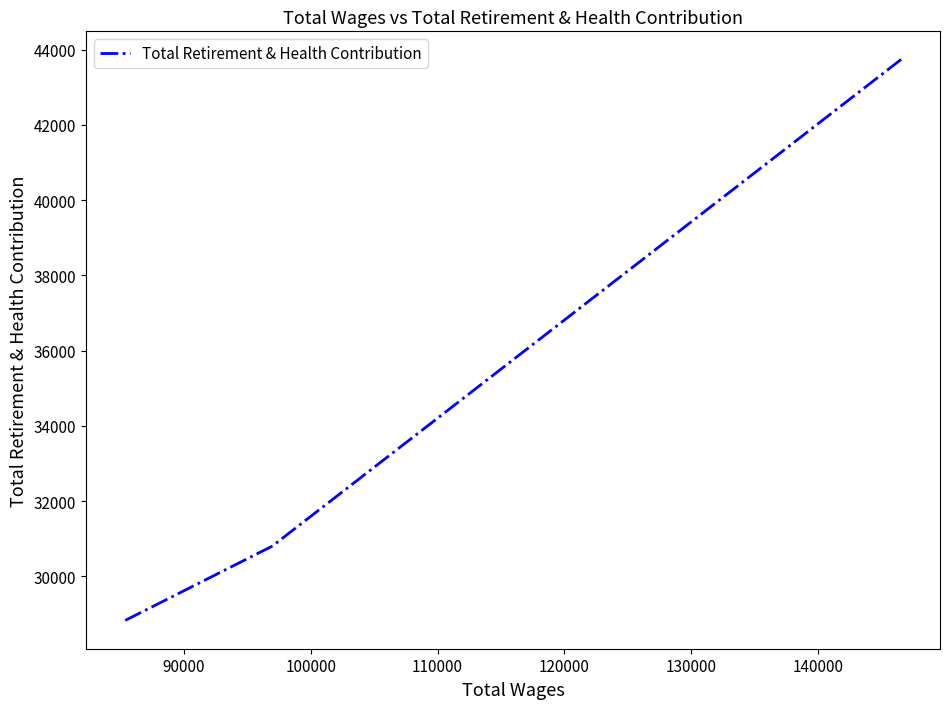

How many values are between 28825 and 43741?

3